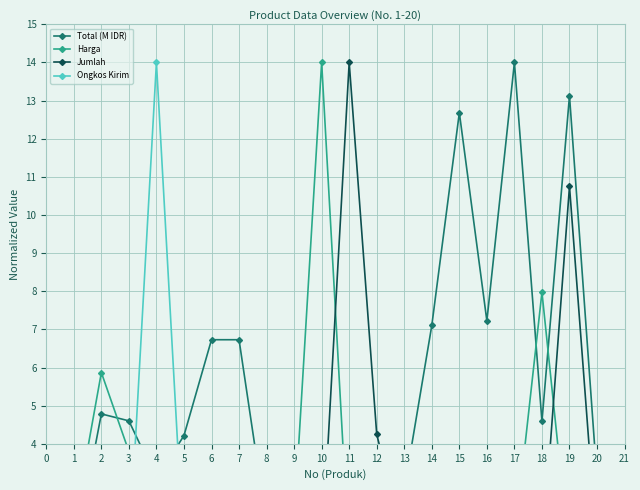

What is the smallest value displayed?

1.0